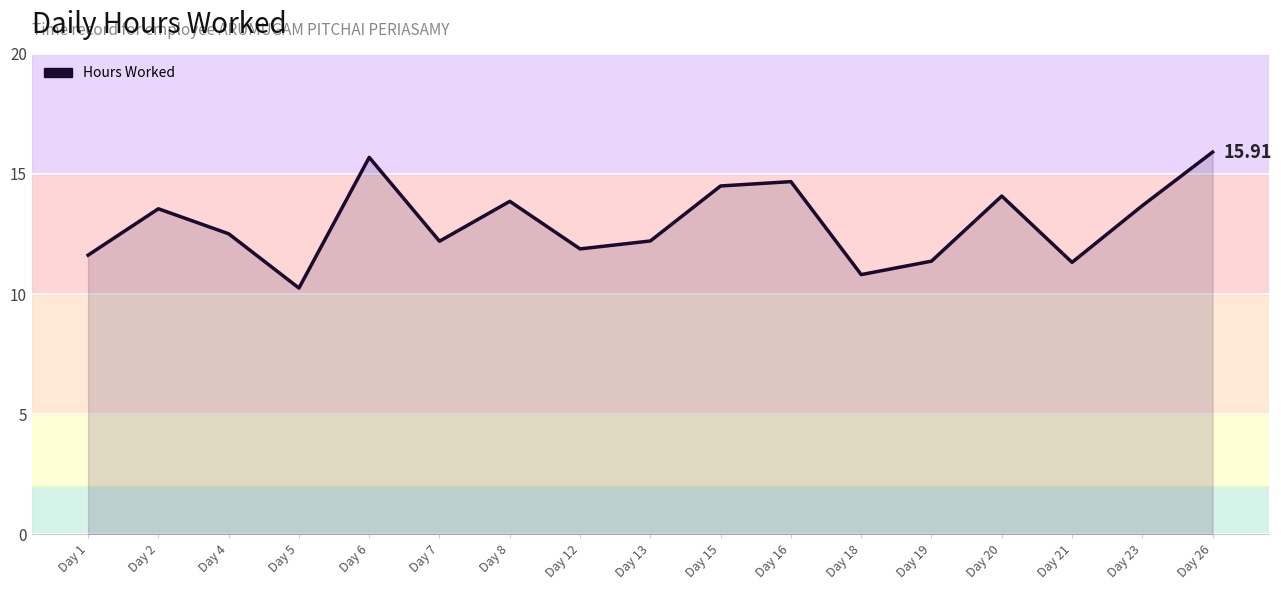

What is the difference between the values at Day 19 and Day 5?

1.1